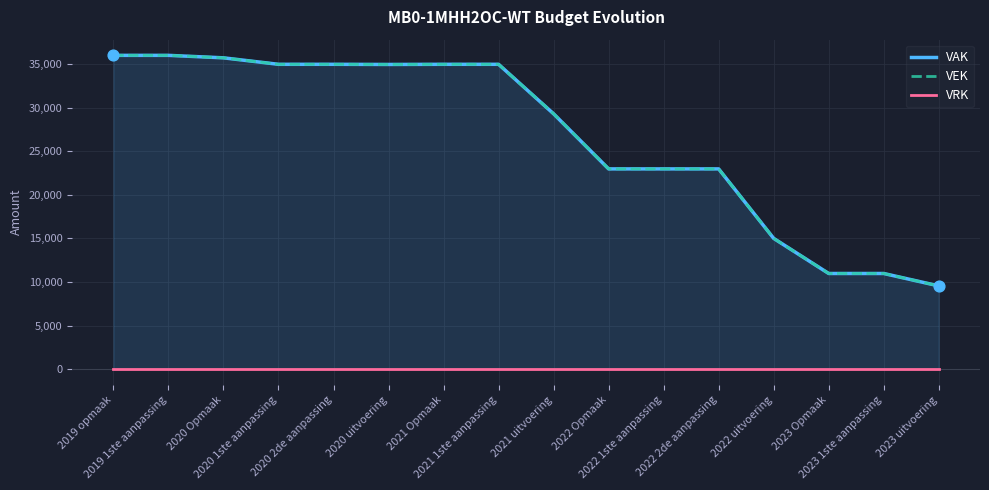

Which series has the largest total across all categories?

VAK